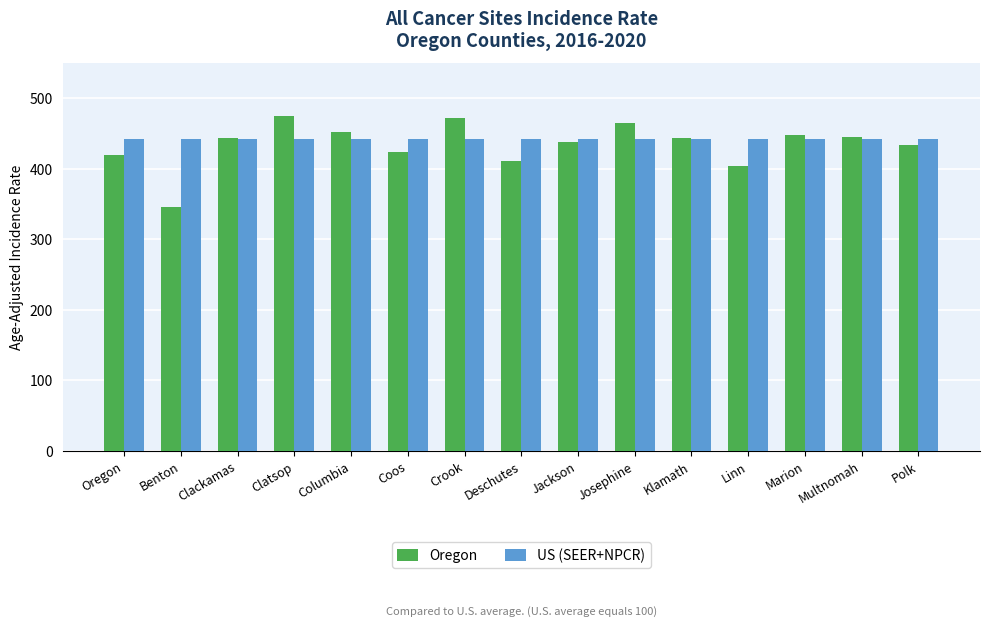

Rank the series at Crook from lowest to highest value.

US (SEER+NPCR), Oregon